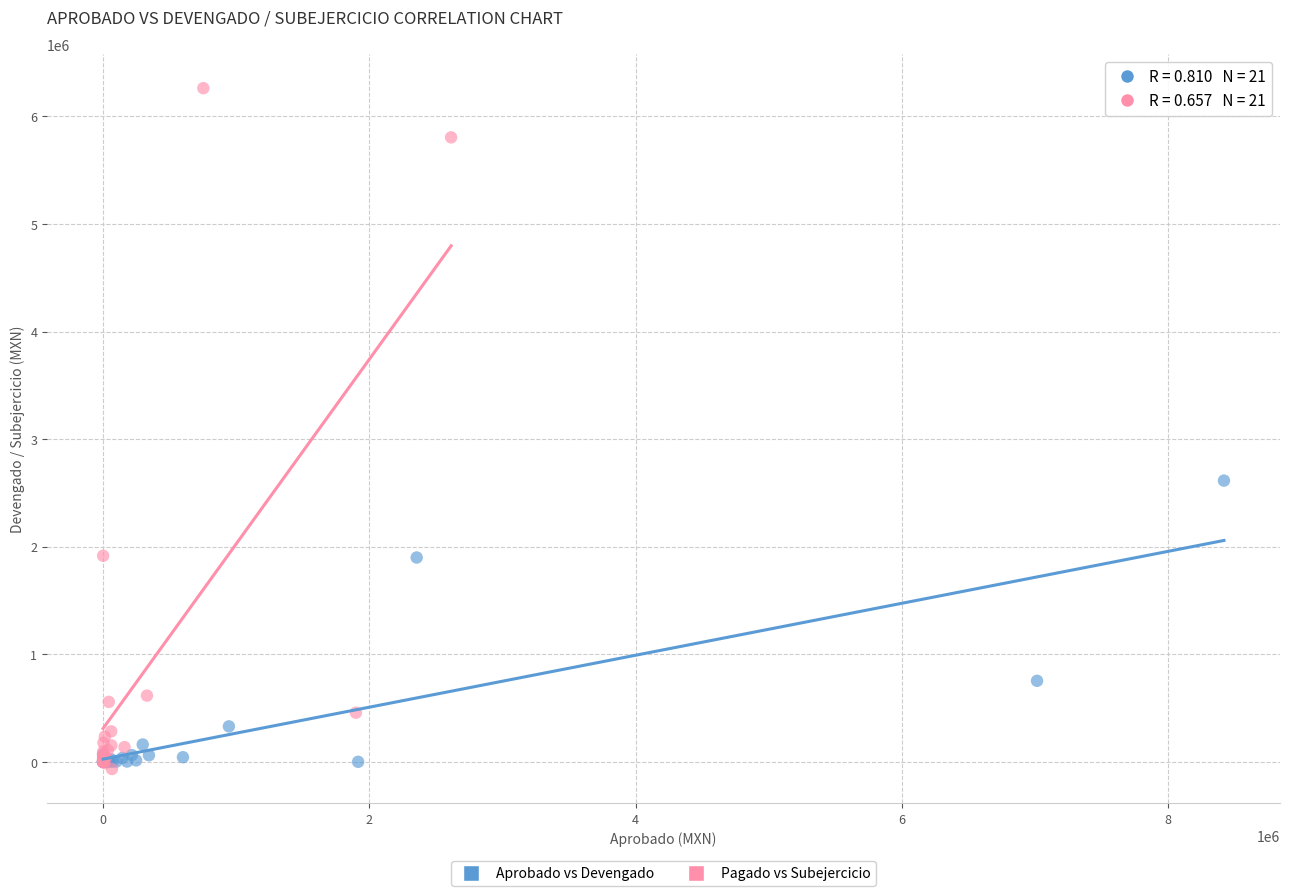

Which series contains the highest Y value?

Pagado vs Subejercicio